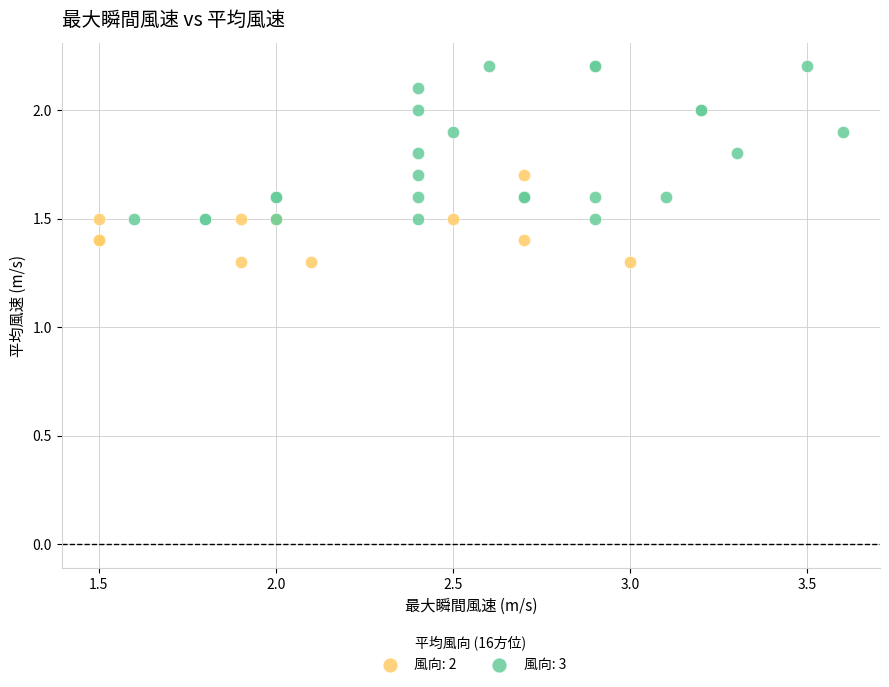

Which series contains the highest Y value?

風向: 3